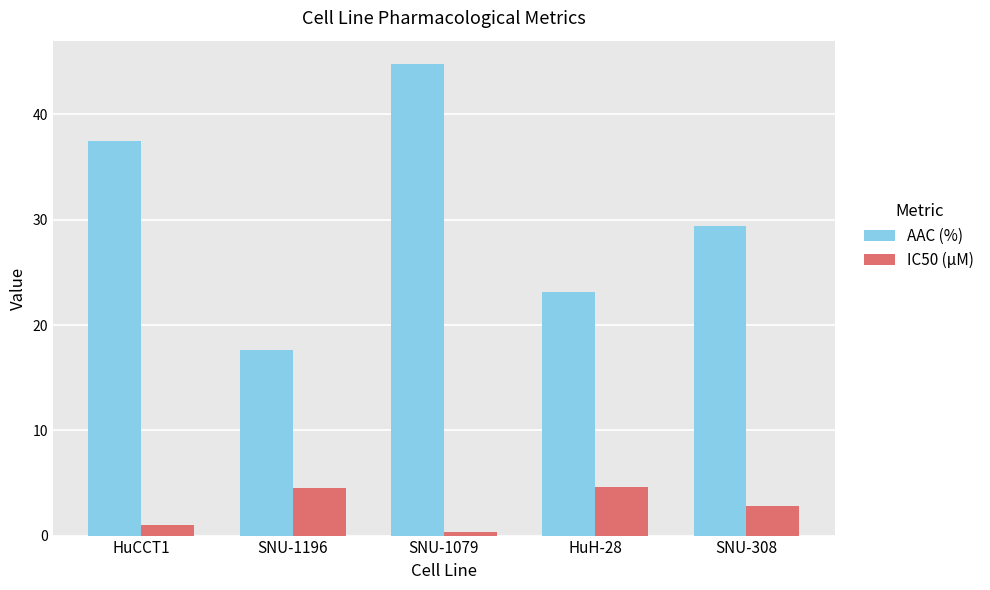

Which category has the highest value across all series?

SNU-1079